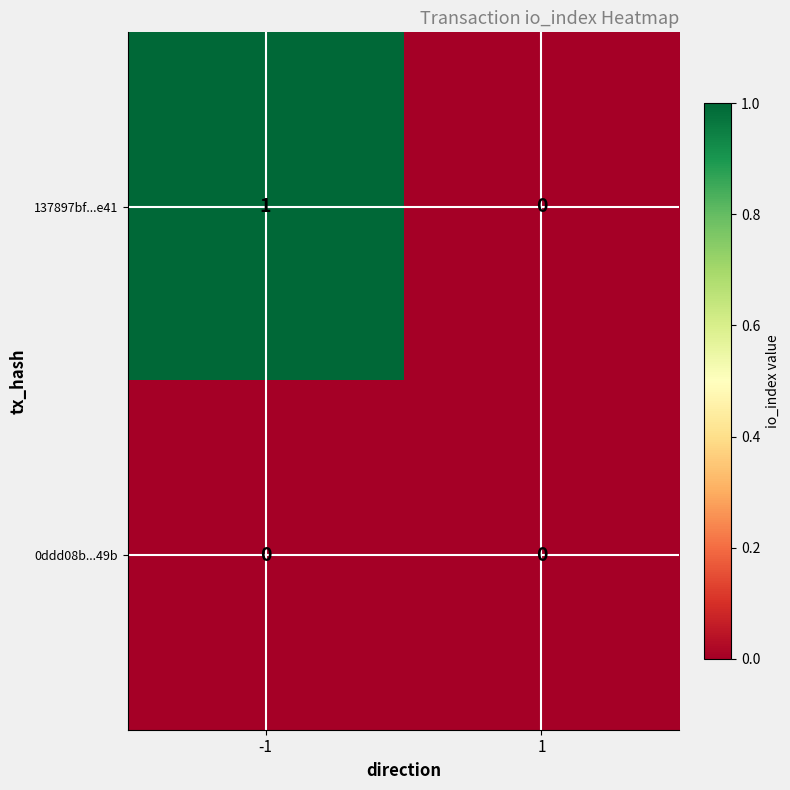

Between -1 and 1, which series saw the biggest shift?

137897bf...e41